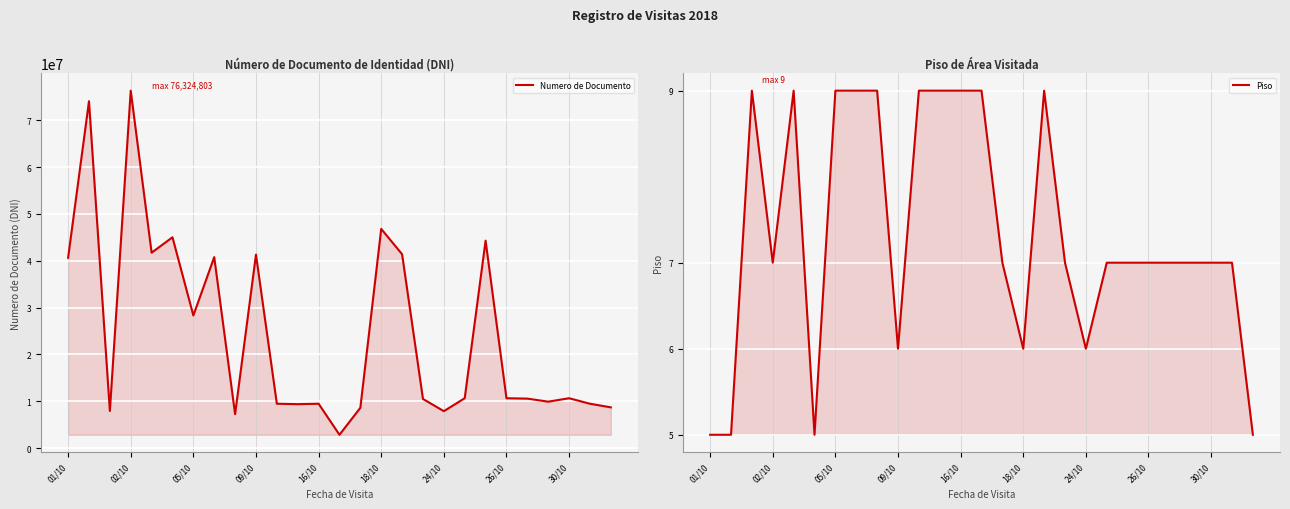

Is it true that Numero de Documento equals 9458982 at 16/10?

True